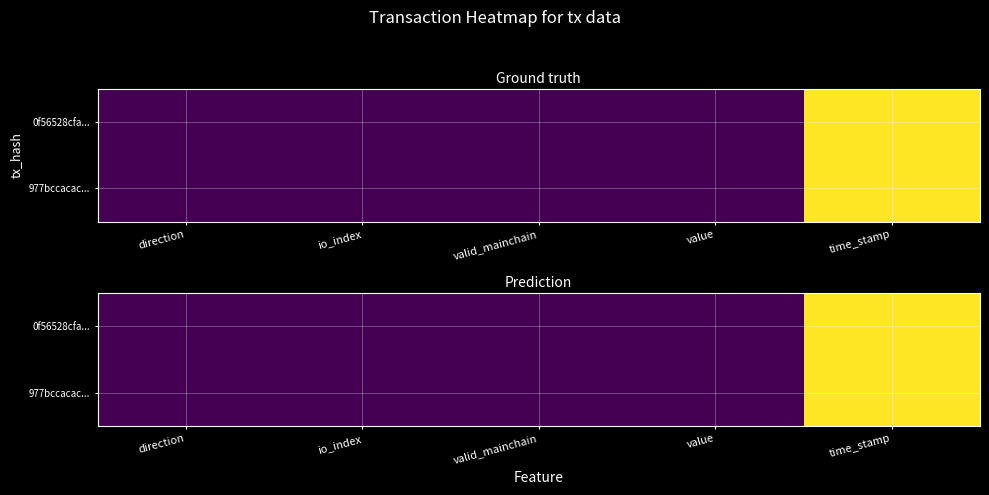

What is the total value across all series at time_stamp?

2.0